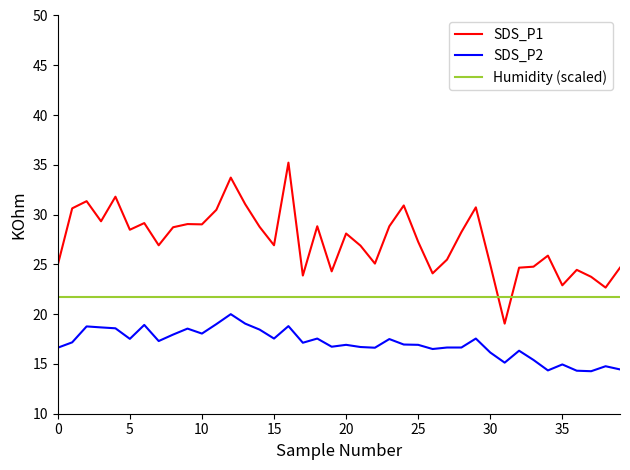

Which series has the largest total across all categories?

SDS_P1